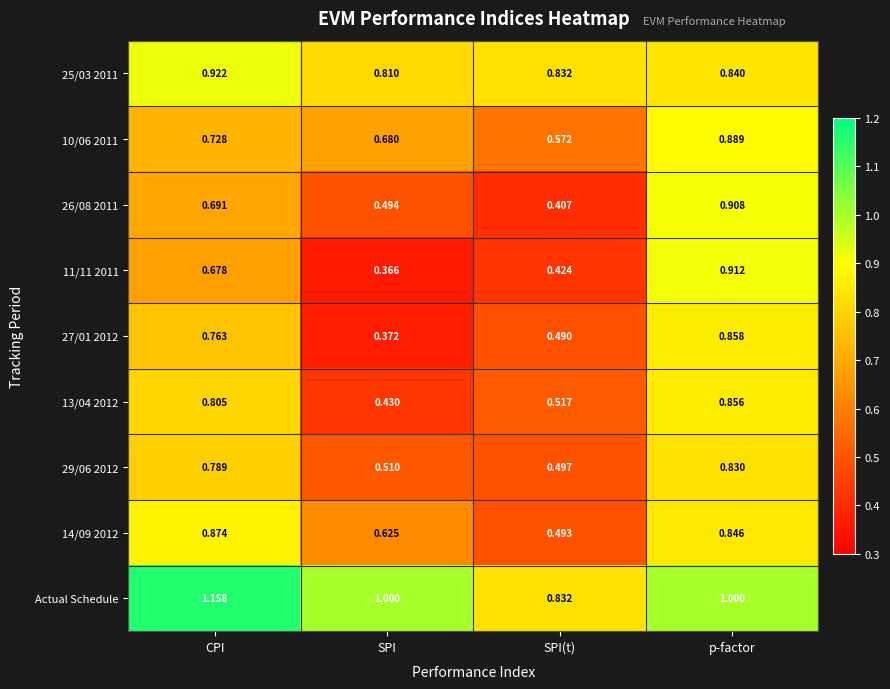

Where is 25/03 2011 nearest to the value 0?

SPI